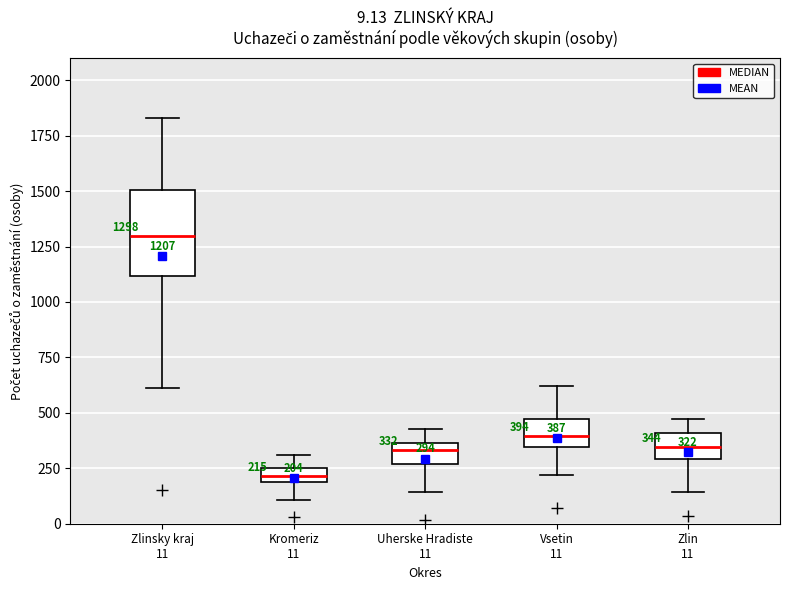

Which box's median line is the lowest?

Kromeriz 11